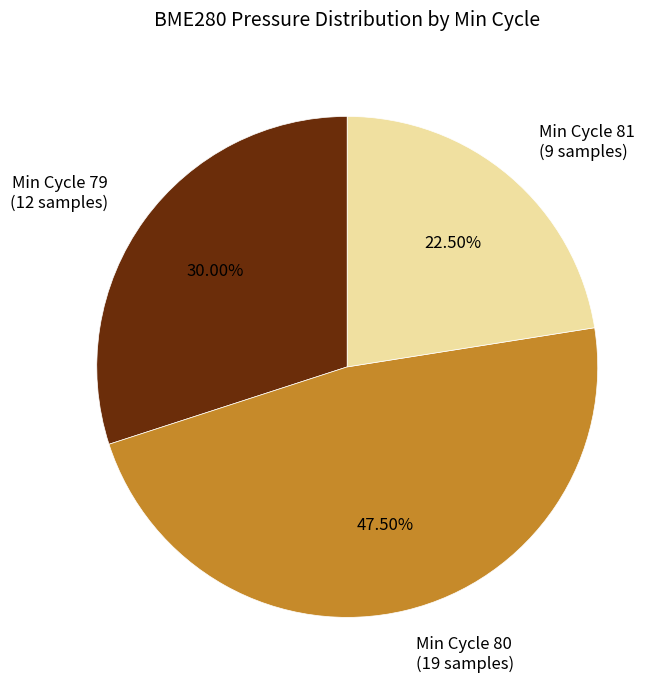

What is the smallest slice in the pie chart?

Min Cycle 81